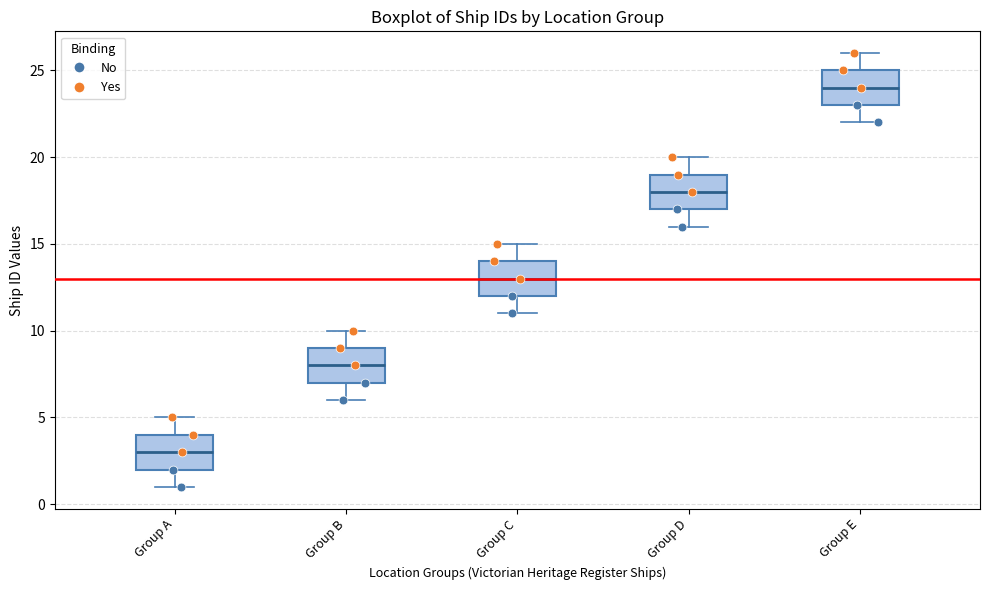

Which box has the highest median line?

Group E